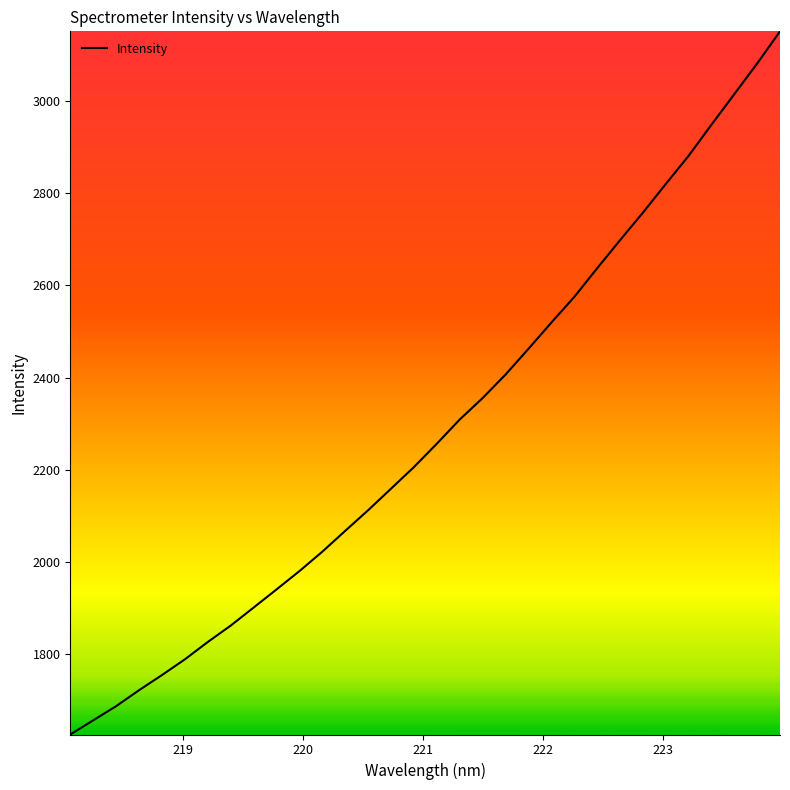

What is the minimum value shown in the chart?

1625.4